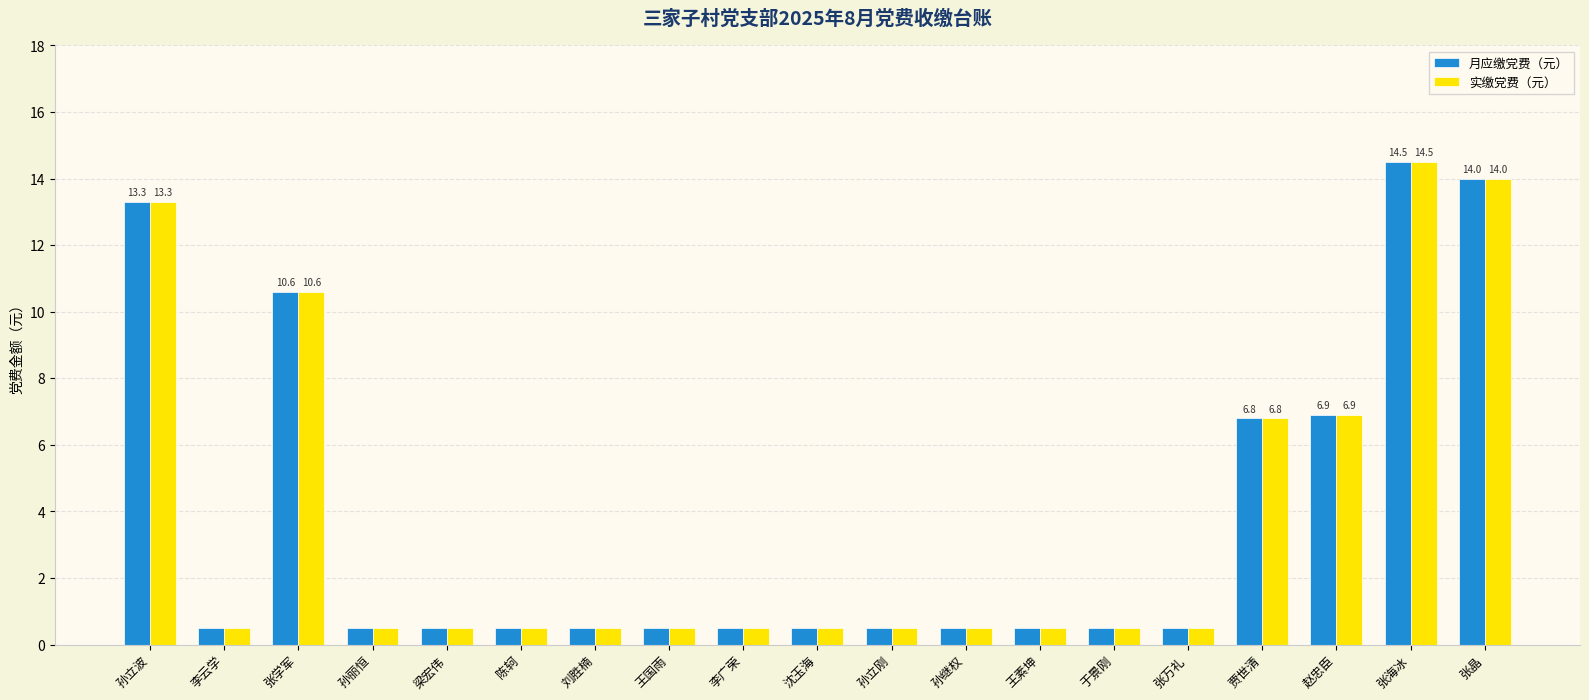

What is the label of the 2nd bar from the left?

李云学